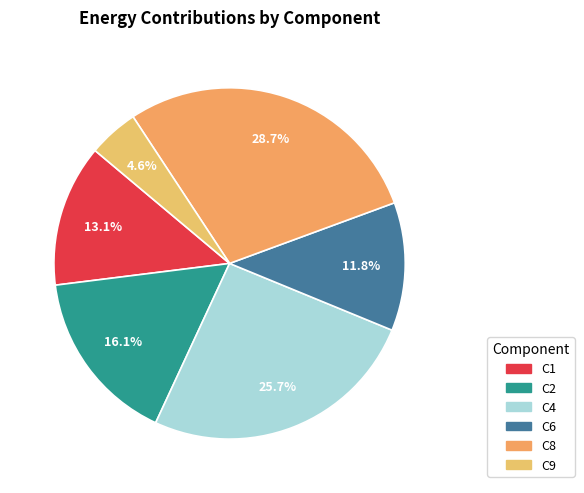

How many segments does this pie chart have?

6